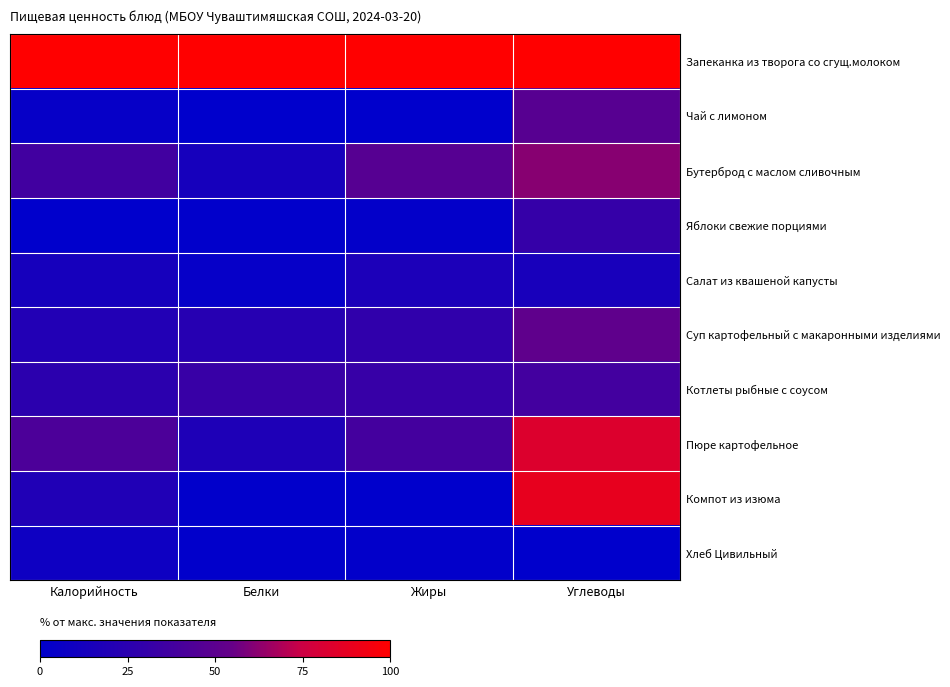

At which category does the chart reach its peak across all series?

Калорийность